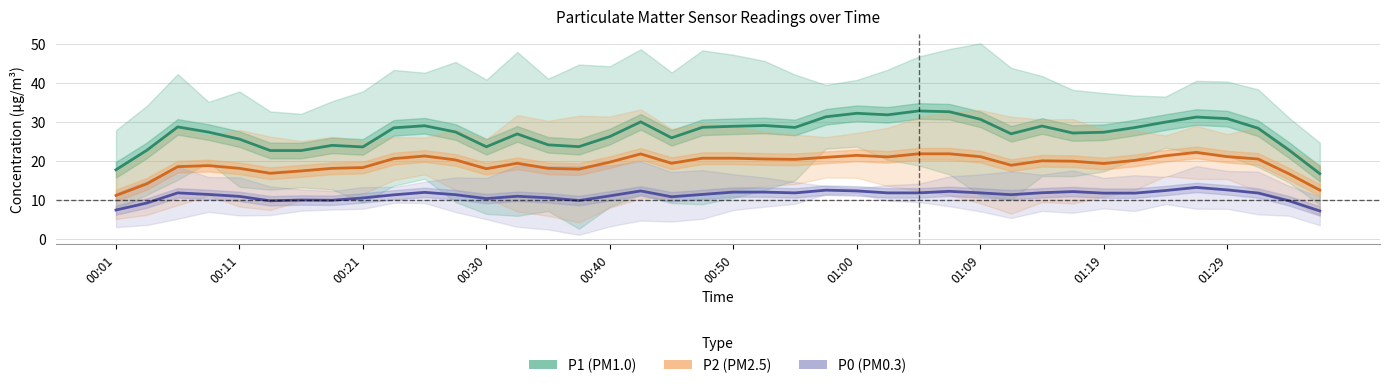

What is the sum of all P2 values?

774.9